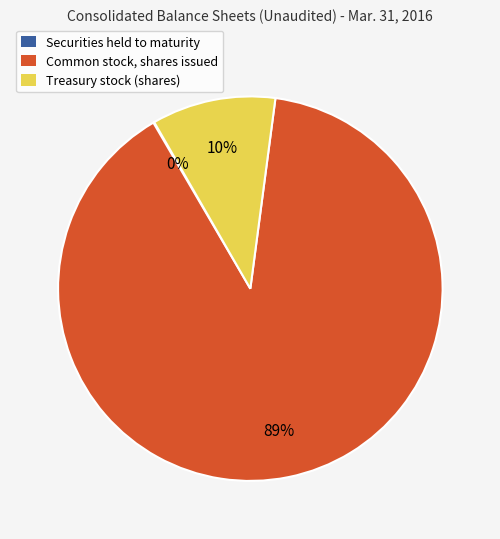

The Treasury stock (shares) slice represents 10% of the pie. True or false?

True